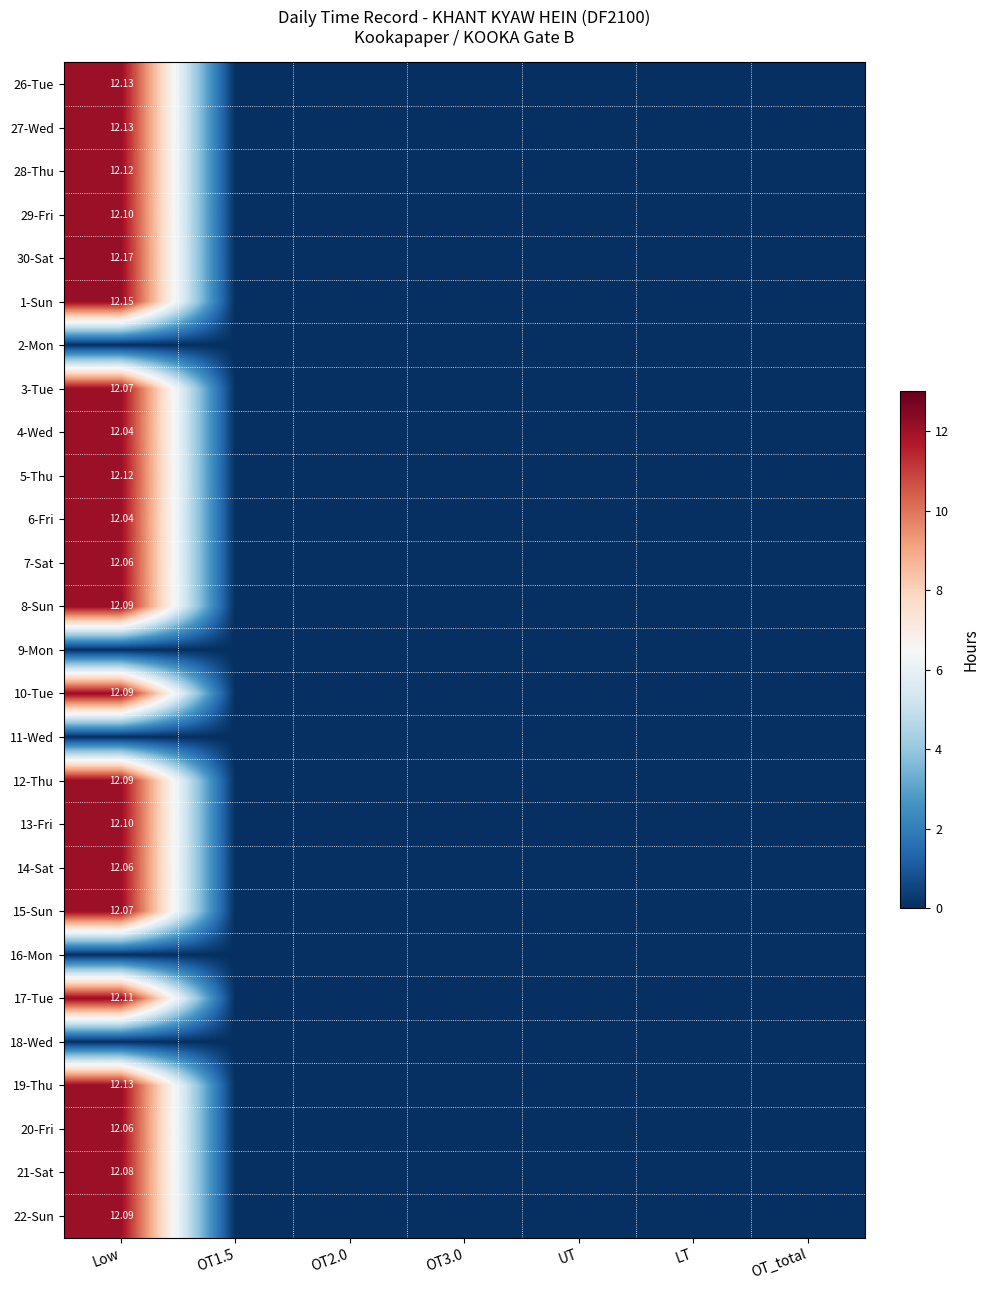

How many data points in 29-Fri are above 0?

1